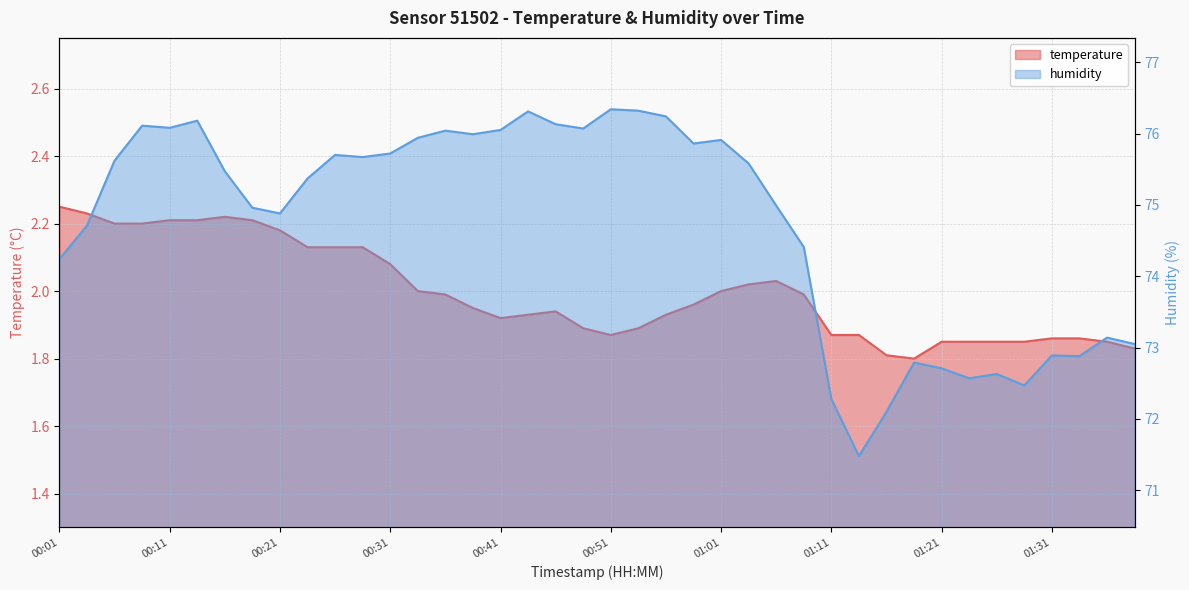

Does the chart display data point markers on the line(s)?

No